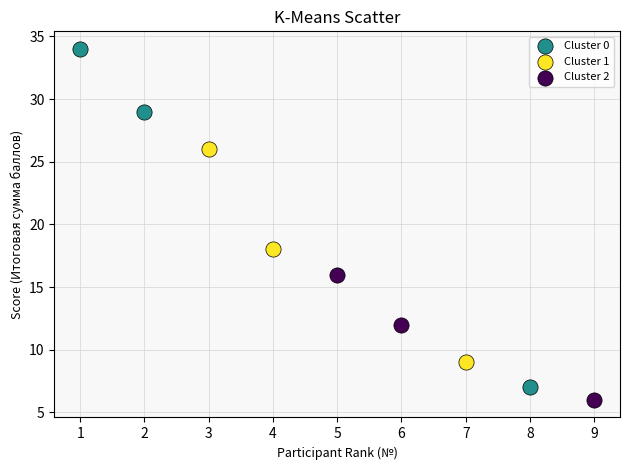

Which series has the largest Y range (max minus min)?

Cluster 0